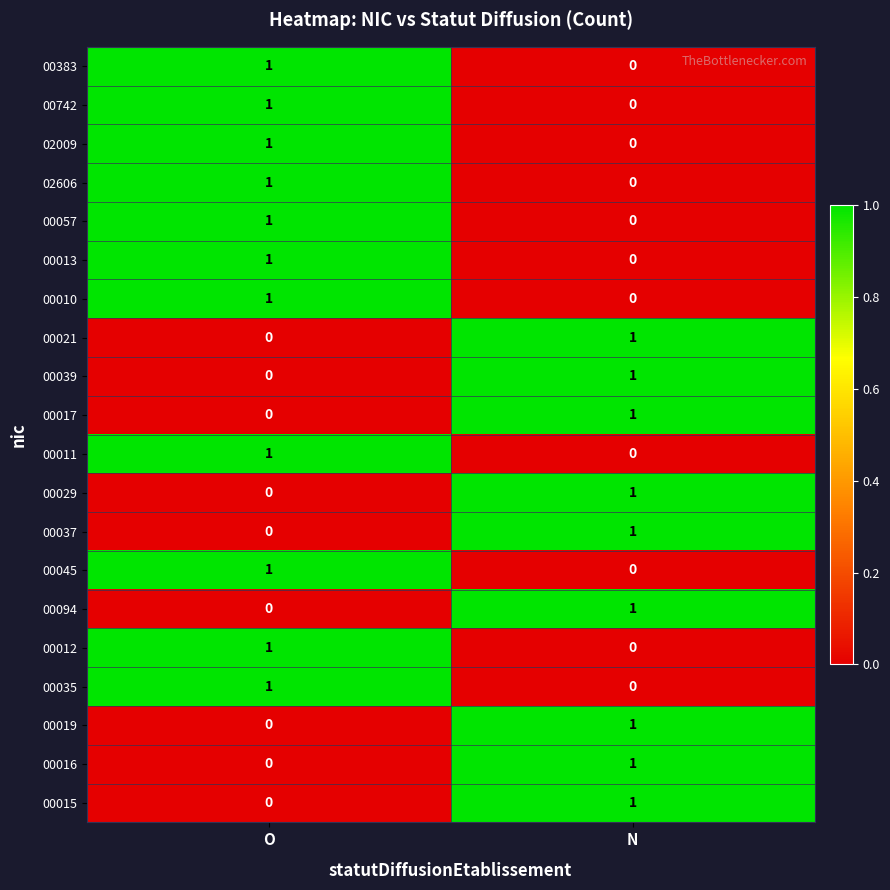

List the labels in order of 00010 value, smallest first.

N, O